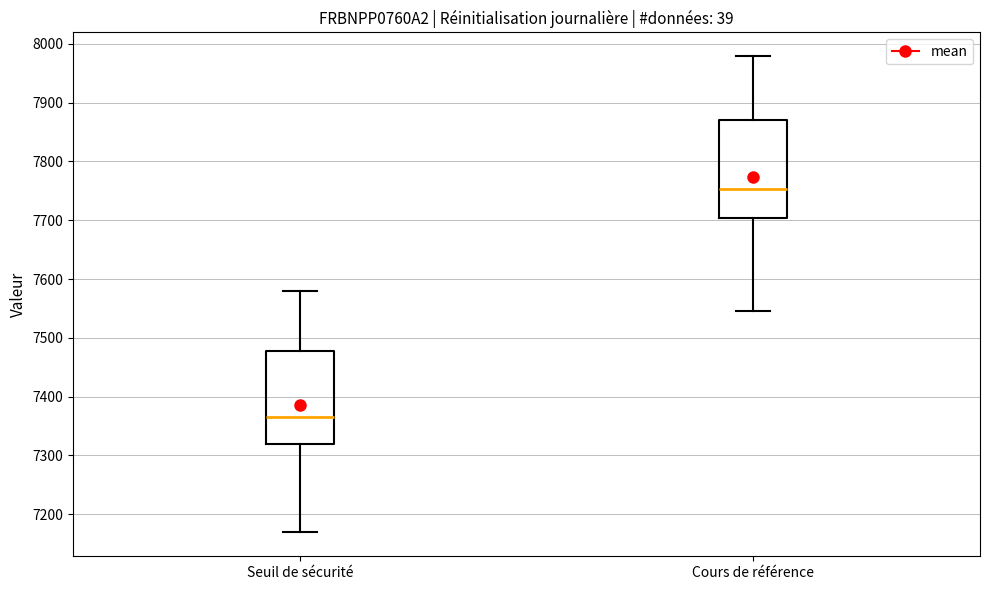

Reading left to right, read every box against the y-axis: the position of its median line, the range the box covers, and the ends of its whiskers. The values are not printed on the chart, so give them approximately, as read against the axis.

Seuil de sécurité: median 7370, box 7320 to 7480, whiskers 7170 to 7580
Cours de référence: median 7750, box 7700 to 7870, whiskers 7550 to 7980